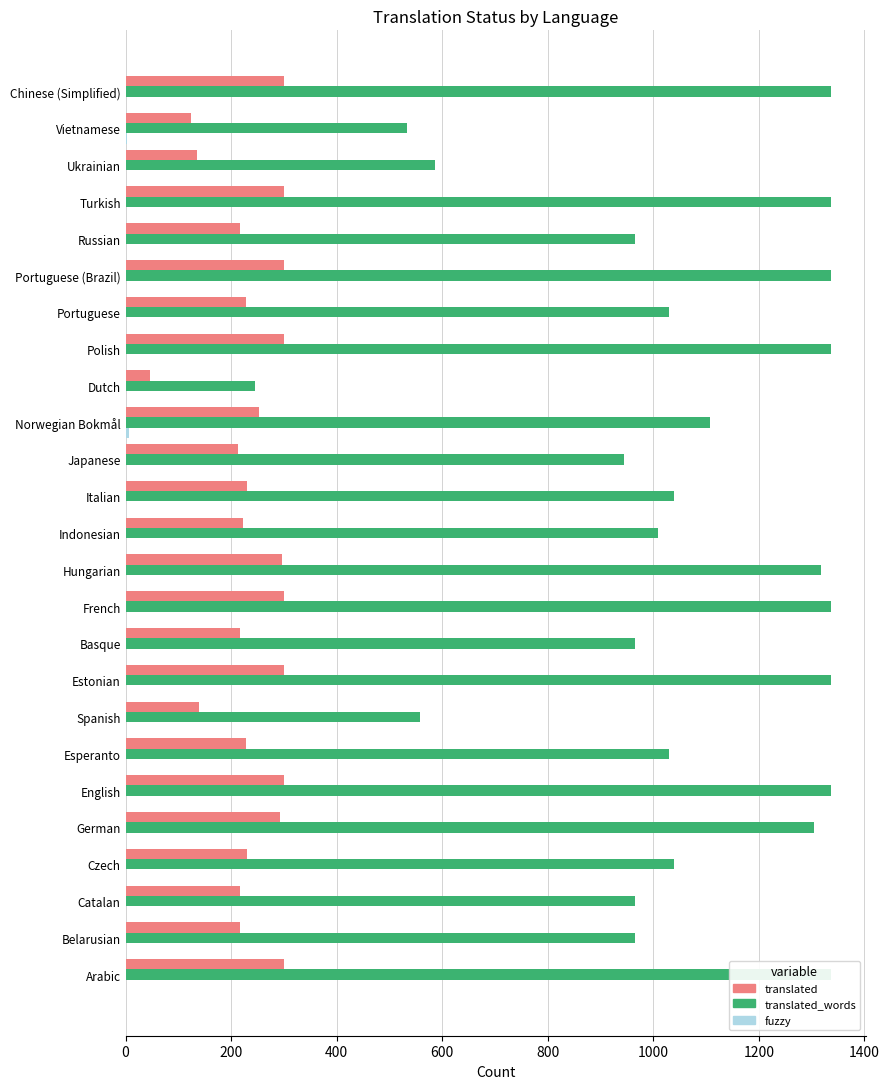

Does the chart contain any negative values?

No